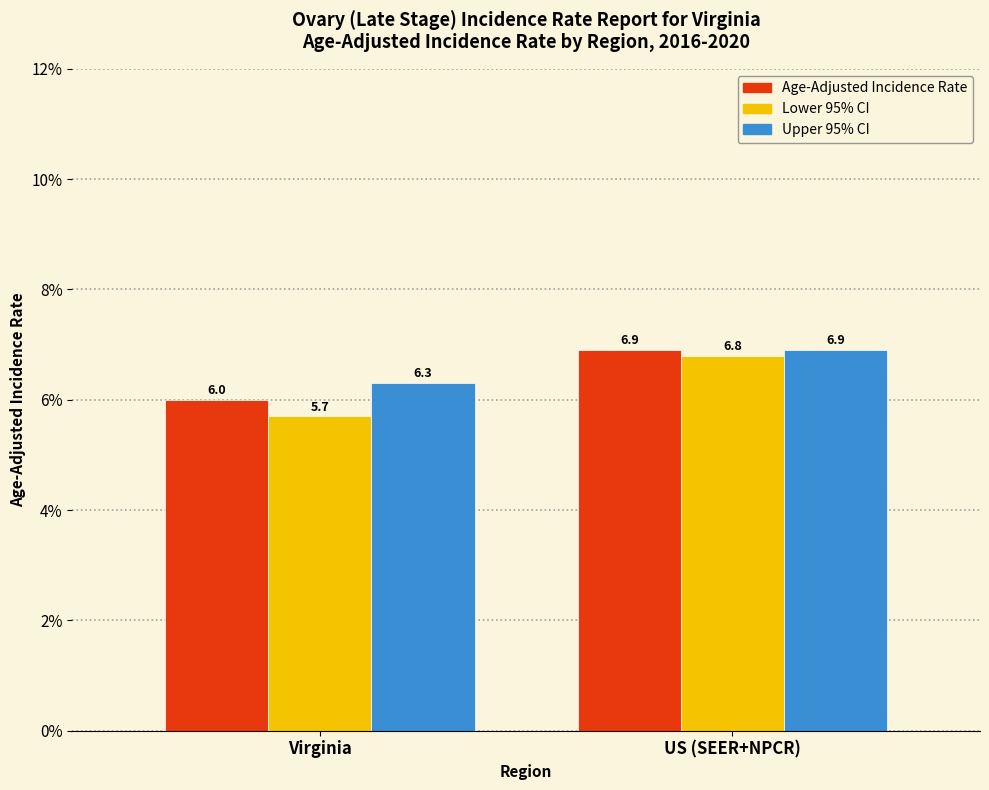

What is the spread (max minus min) of values at US (SEER+NPCR)?

0.1